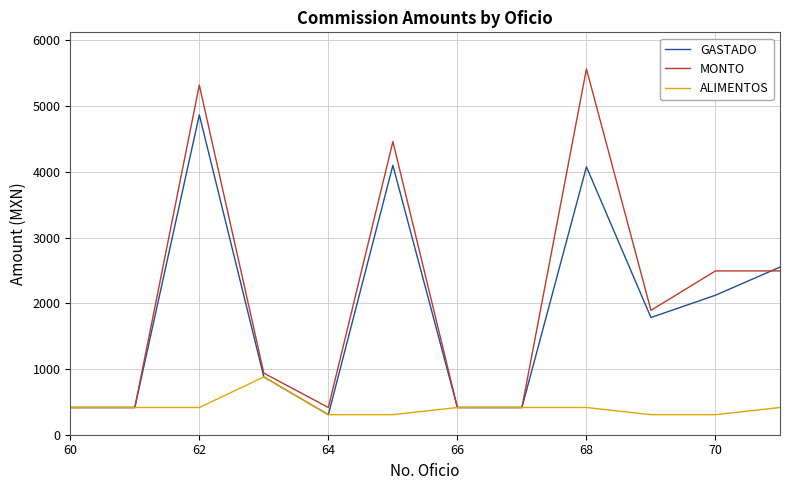

What is the minimum value shown in the chart?

305.0